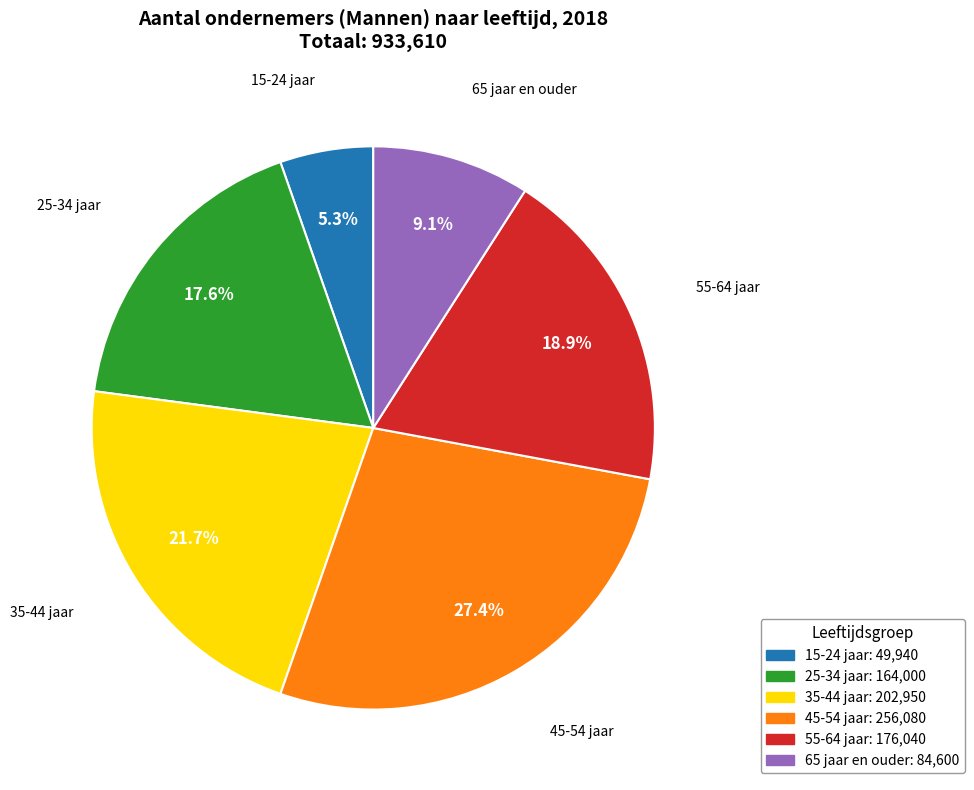

What is the ratio of the value at 65 jaar en ouder to the value at 35-44 jaar?

0.4